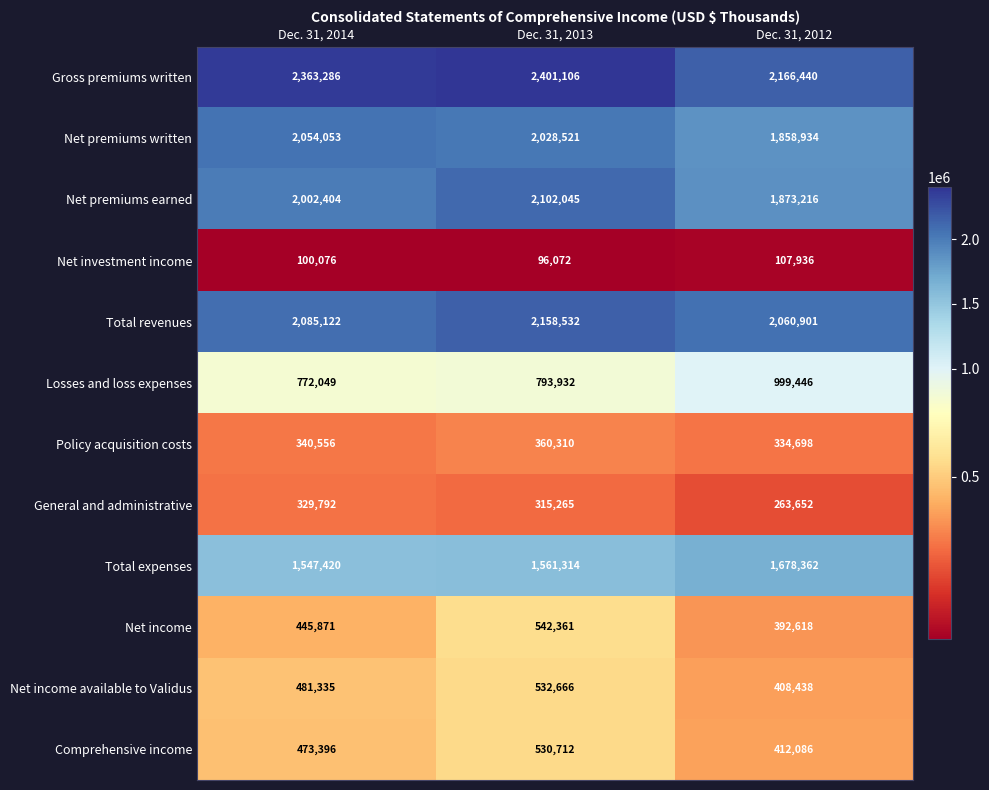

True or false: Net investment income has a value of 177472 at Dec. 31, 2012.

False